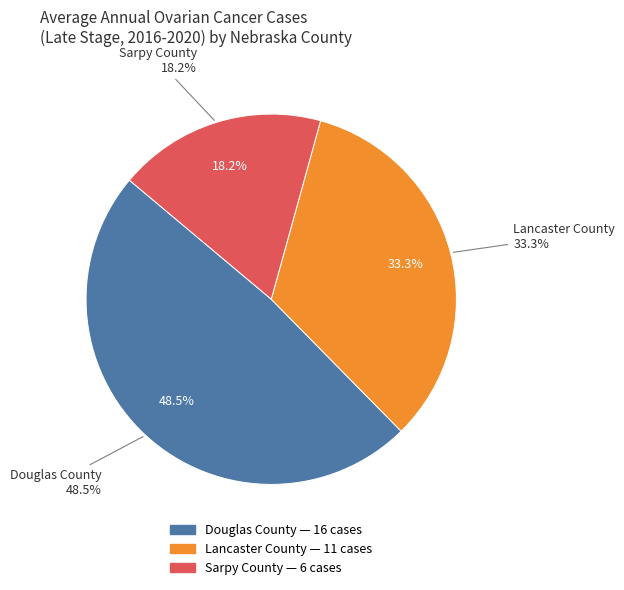

Which slice is the smallest?

Sarpy County